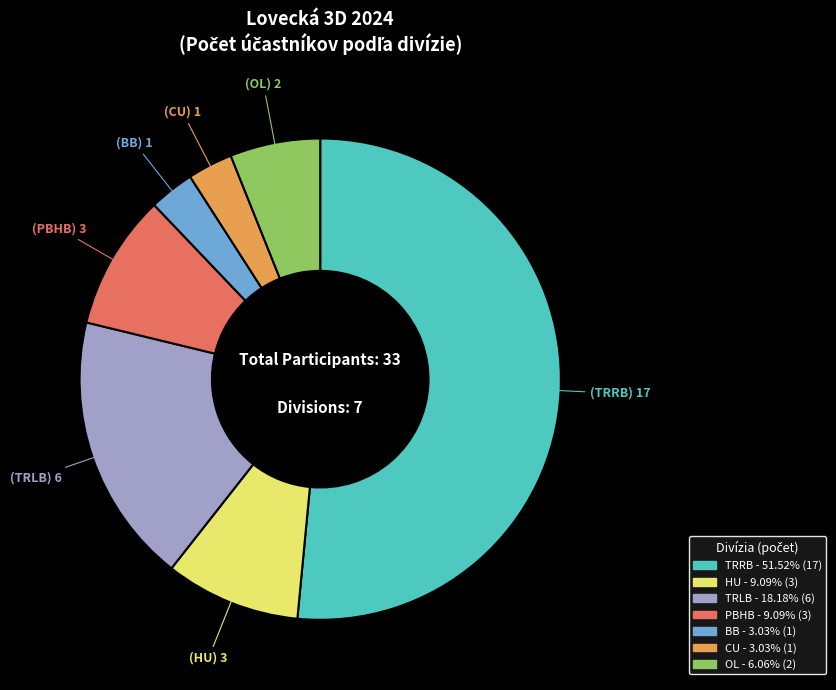

Count the number of slices in the pie.

7